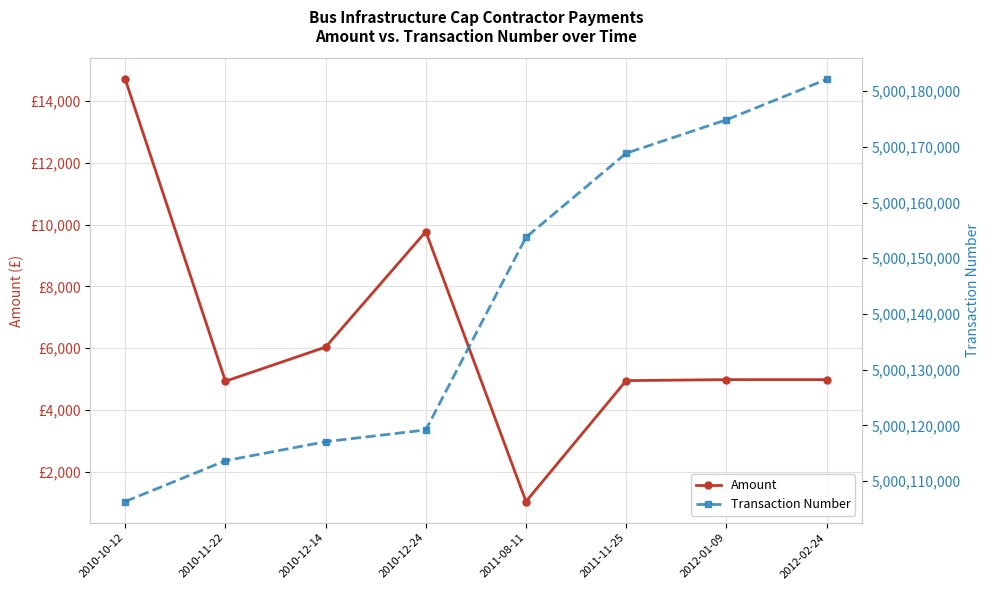

True or false: Amount and Transaction Number cross at least once.

False